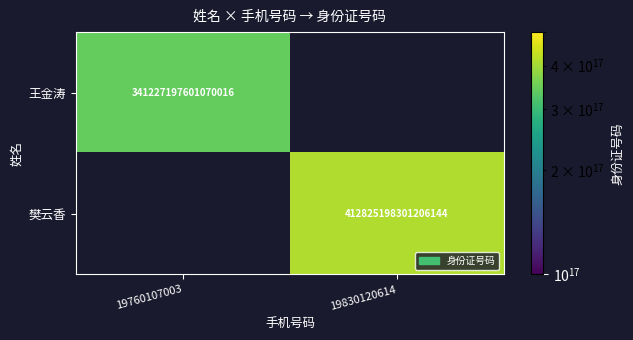

The 樊云香 series shows 646881184385364480 at 19830120614. True or false?

False